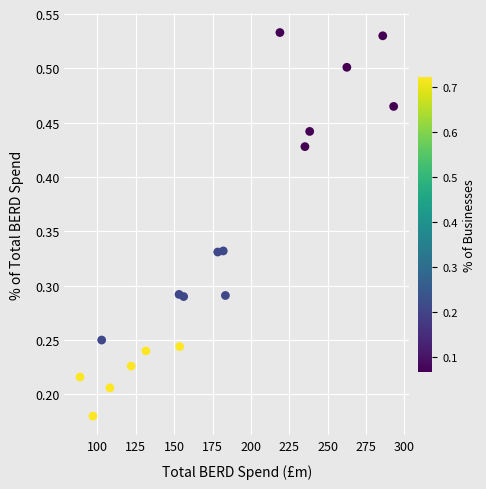

What is the range of X values (max minus min)?

204.3